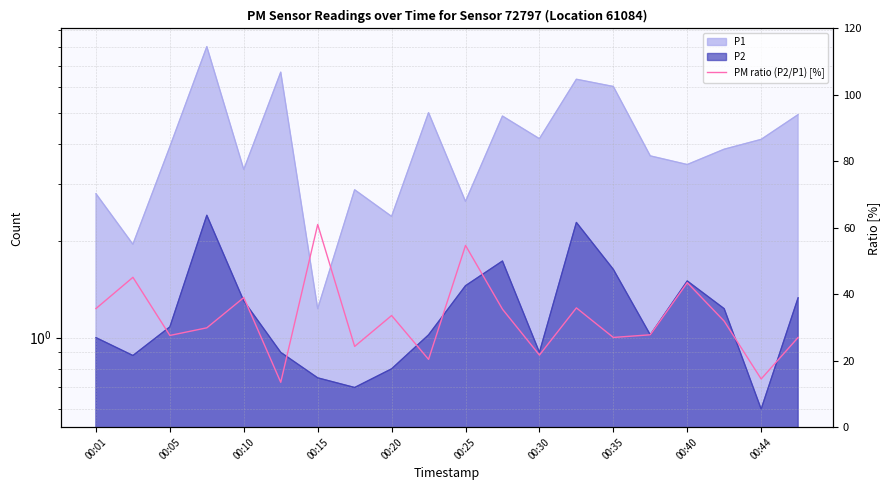

What is the ratio of the value at 17 to the value at 11?

0.9